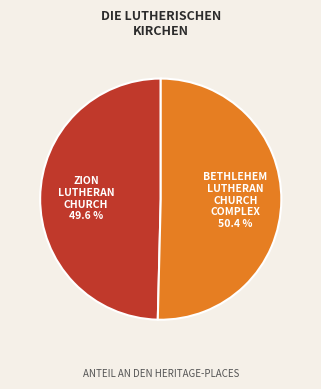

What is the majority slice?

BETHLEHEM LUTHERAN CHURCH COMPLEX